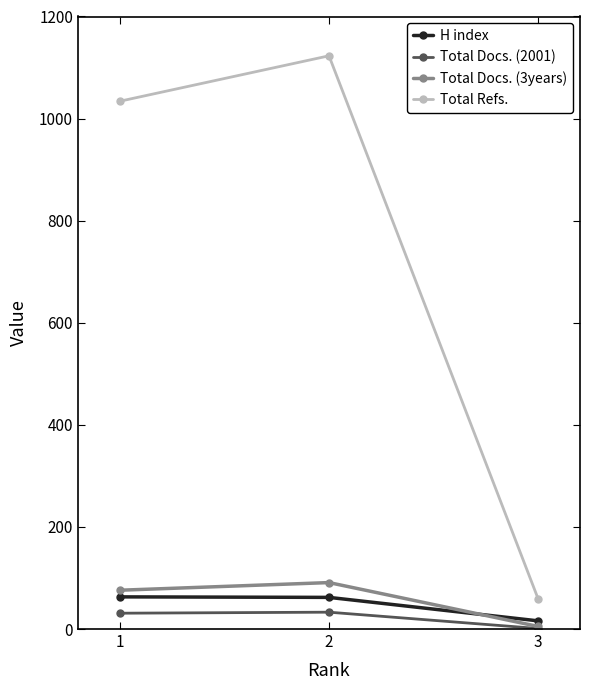

Which series has the largest total across all categories?

Total Refs.